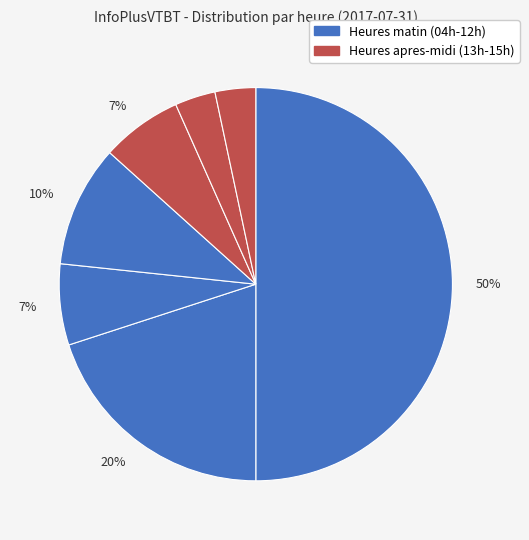

How many slices are in this pie chart?

7